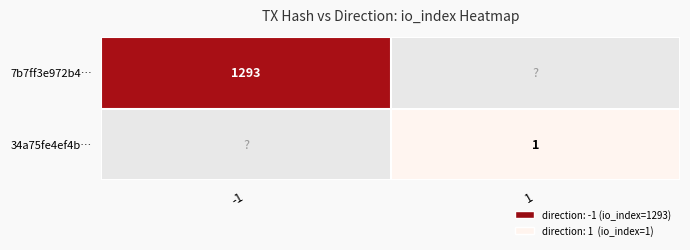

The 34a75fe4ef4b… series shows 0 at 1. True or false?

False